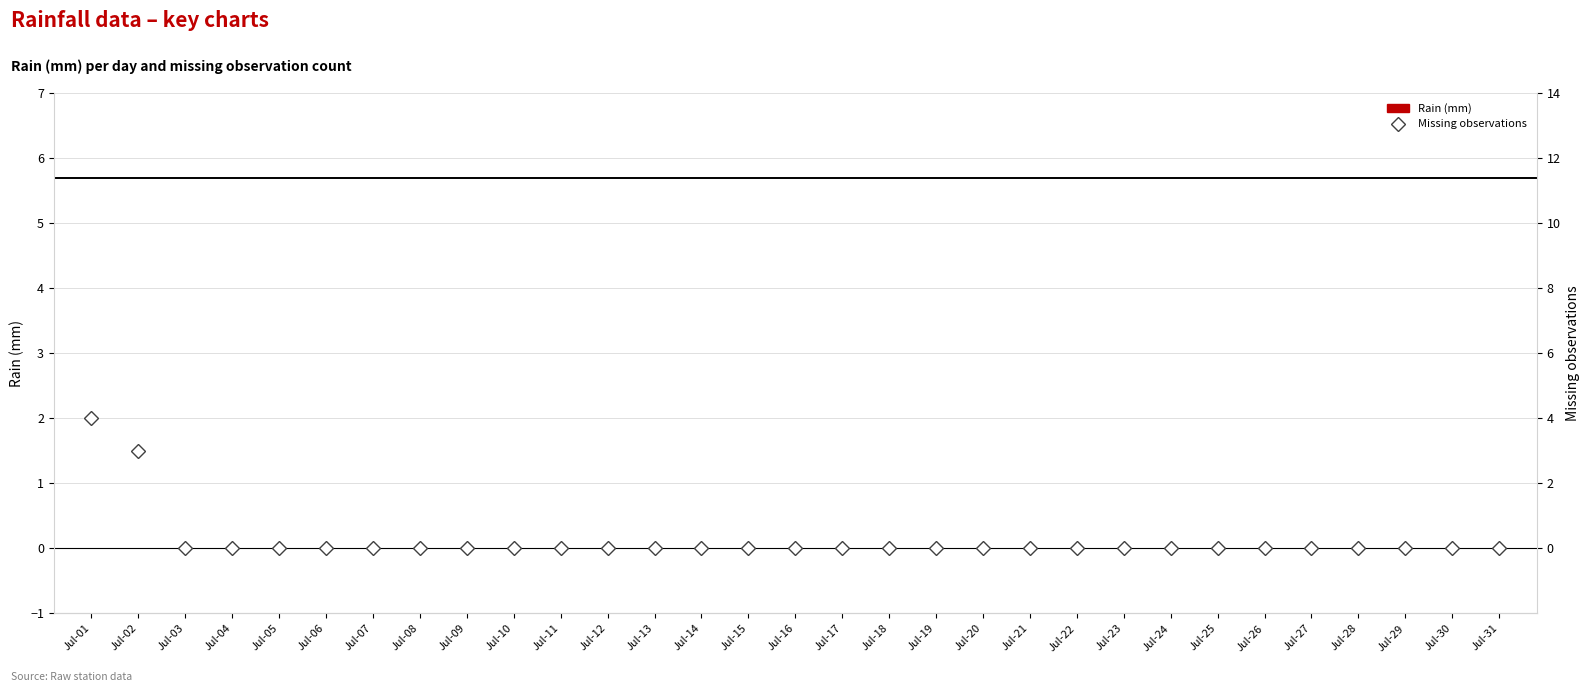

Reading left to right, what are all the values shown in this chart?

Rain (mm): 0	0	0	0	0	0	0	0	0	0	0	0	0	0	0	0	0	0	0	0	0	0	0	0	0	0	0	0	0	0	0
Missing observations: 4	3	0	0	0	0	0	0	0	0	0	0	0	0	0	0	0	0	0	0	0	0	0	0	0	0	0	0	0	0	0